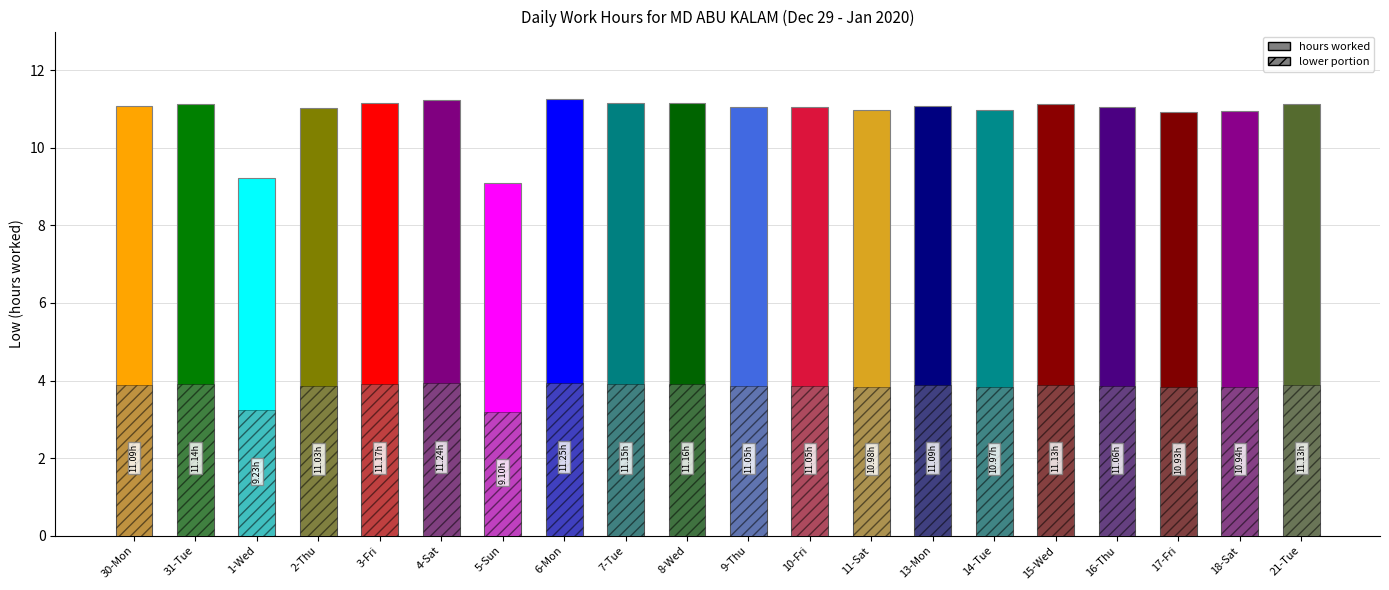

True or false: the data shows 11.1 at 30-Mon.

True